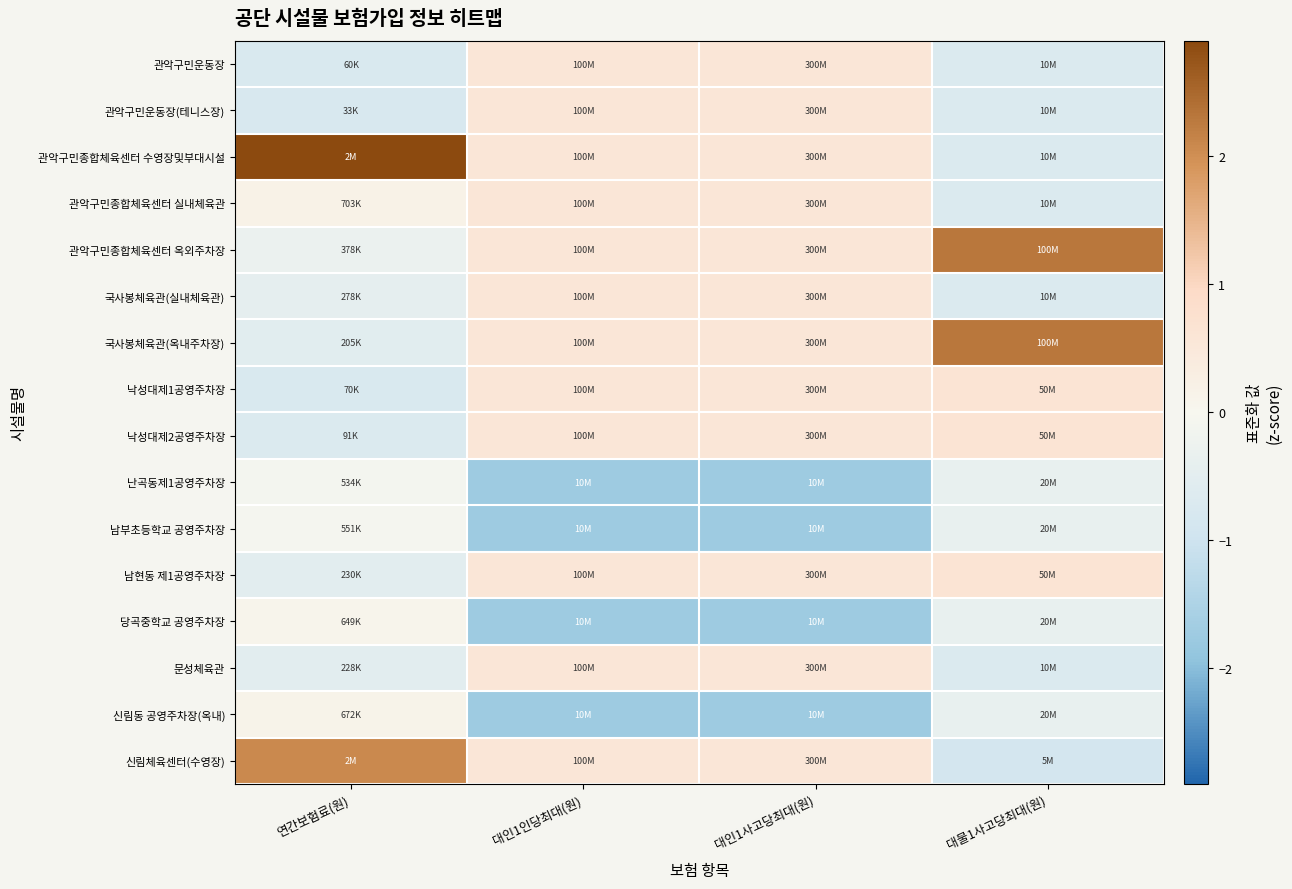

Reading right to left, list all the values displayed in this chart.

관악구민운동장: 대물1사고당최대(원)=-0.7	대인1사고당최대(원)=0.6	대인1인당최대(원)=0.6	연간보험료(원)=-0.7
관악구민운동장(테니스장): 대물1사고당최대(원)=-0.7	대인1사고당최대(원)=0.6	대인1인당최대(원)=0.6	연간보험료(원)=-0.8
관악구민종합체육센터 수영장및부대시설: 대물1사고당최대(원)=-0.7	대인1사고당최대(원)=0.6	대인1인당최대(원)=0.6	연간보험료(원)=2.9
관악구민종합체육센터 실내체육관: 대물1사고당최대(원)=-0.7	대인1사고당최대(원)=0.6	대인1인당최대(원)=0.6	연간보험료(원)=0.2
관악구민종합체육센터 옥외주차장: 대물1사고당최대(원)=2.3	대인1사고당최대(원)=0.6	대인1인당최대(원)=0.6	연간보험료(원)=-0.3
국사봉체육관(실내체육관): 대물1사고당최대(원)=-0.7	대인1사고당최대(원)=0.6	대인1인당최대(원)=0.6	연간보험료(원)=-0.4
국사봉체육관(옥내주차장): 대물1사고당최대(원)=2.3	대인1사고당최대(원)=0.6	대인1인당최대(원)=0.6	연간보험료(원)=-0.5
낙성대제1공영주차장: 대물1사고당최대(원)=0.6	대인1사고당최대(원)=0.6	대인1인당최대(원)=0.6	연간보험료(원)=-0.7
낙성대제2공영주차장: 대물1사고당최대(원)=0.6	대인1사고당최대(원)=0.6	대인1인당최대(원)=0.6	연간보험료(원)=-0.7
난곡동제1공영주차장: 대물1사고당최대(원)=-0.4	대인1사고당최대(원)=-1.7	대인1인당최대(원)=-1.7	연간보험료(원)=-0.1
남부초등학교 공영주차장: 대물1사고당최대(원)=-0.4	대인1사고당최대(원)=-1.7	대인1인당최대(원)=-1.7	연간보험료(원)=-0.0
남현동 제1공영주차장: 대물1사고당최대(원)=0.6	대인1사고당최대(원)=0.6	대인1인당최대(원)=0.6	연간보험료(원)=-0.5
당곡중학교 공영주차장: 대물1사고당최대(원)=-0.4	대인1사고당최대(원)=-1.7	대인1인당최대(원)=-1.7	연간보험료(원)=0.1
문성체육관: 대물1사고당최대(원)=-0.7	대인1사고당최대(원)=0.6	대인1인당최대(원)=0.6	연간보험료(원)=-0.5
신림동 공영주차장(옥내): 대물1사고당최대(원)=-0.4	대인1사고당최대(원)=-1.7	대인1인당최대(원)=-1.7	연간보험료(원)=0.1
신림체육센터(수영장): 대물1사고당최대(원)=-0.9	대인1사고당최대(원)=0.6	대인1인당최대(원)=0.6	연간보험료(원)=2.1